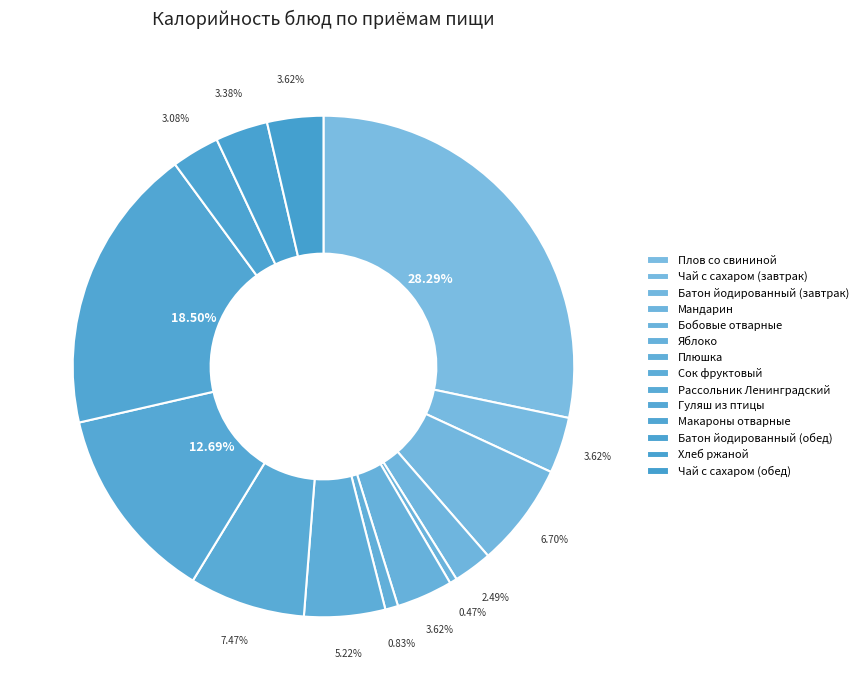

How many segments does this pie chart have?

14